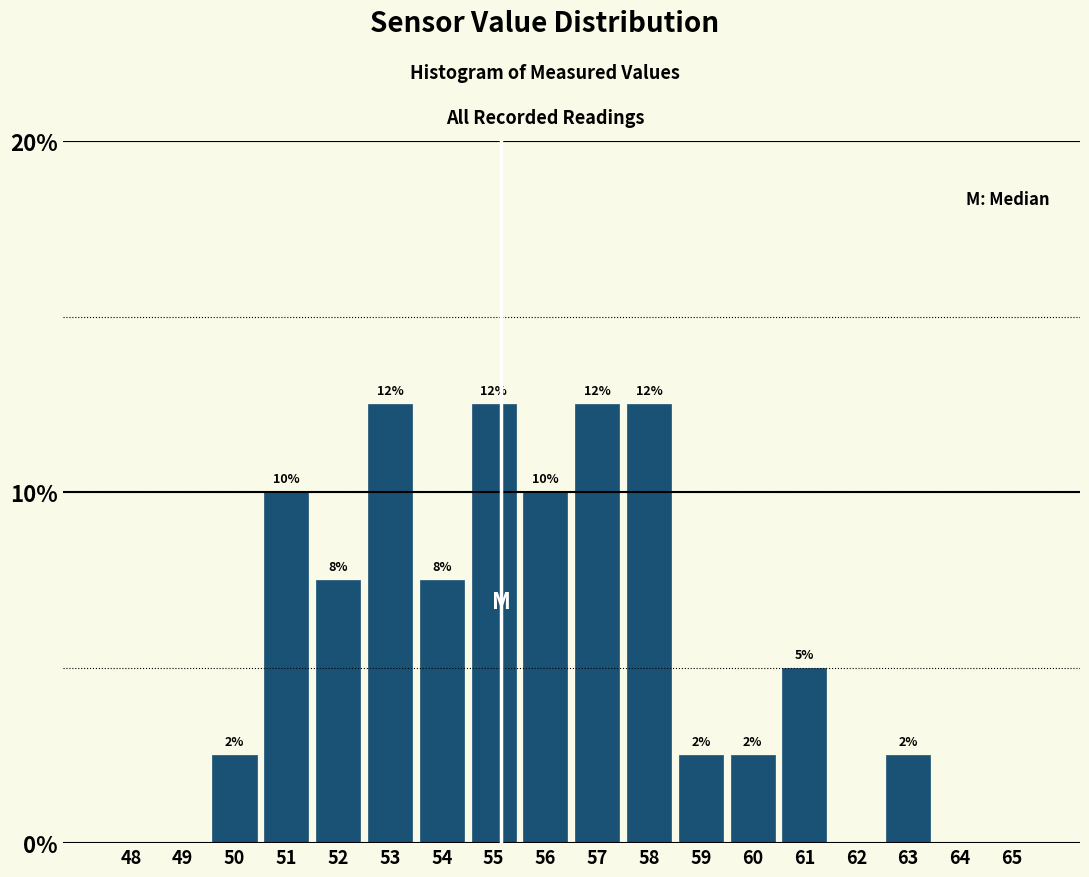

Are the bars horizontal?

No